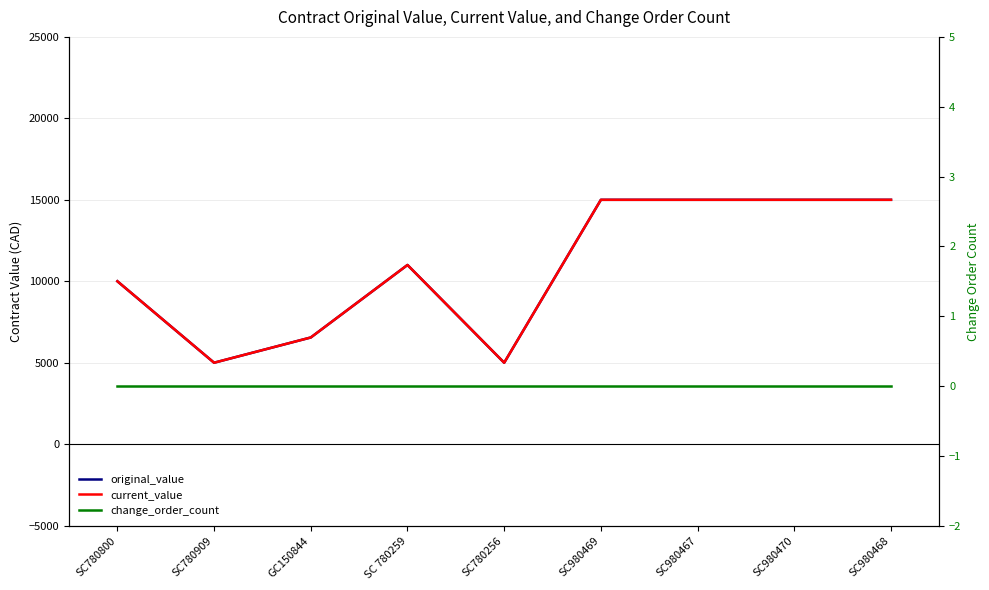

Reading right to left, what are all the values shown in this chart?

original_value: 15000	15000	15000	15000	5000	11000	6550	5000	10000
current_value: 15000	15000	15000	15000	5000	11000	6550	5000	10000
change_order_count: 0	0	0	0	0	0	0	0	0